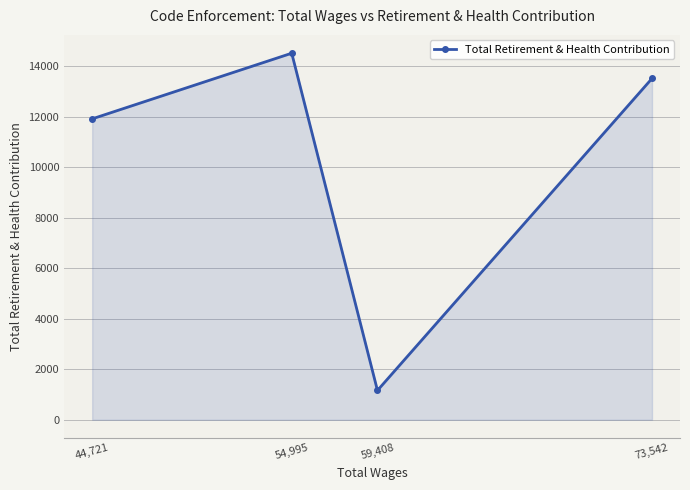

How many data points are above 13507?

1